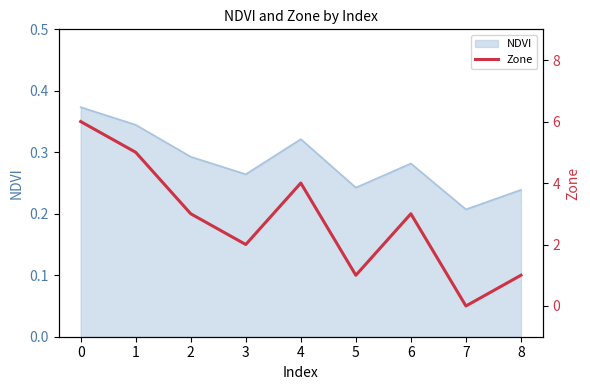

Where is NDVI nearest to the value 0?

7